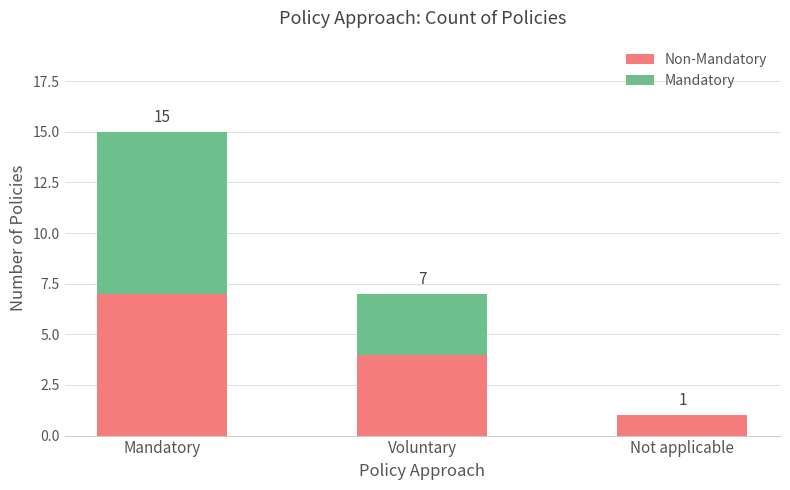

What is the total value across all series at Mandatory?

15